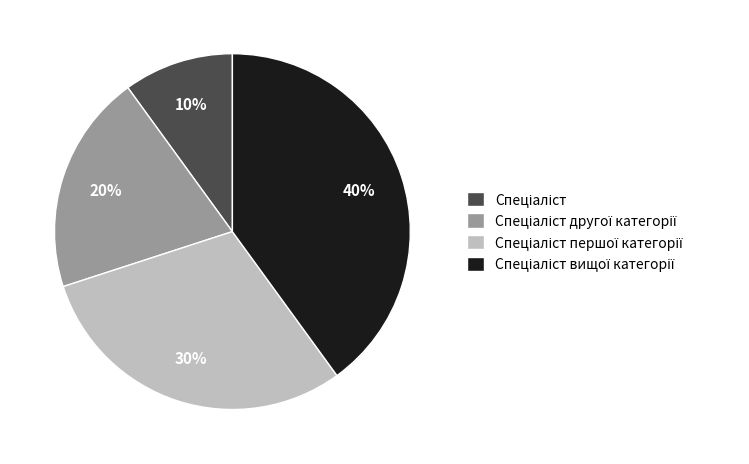

How many slices are in this pie chart?

4